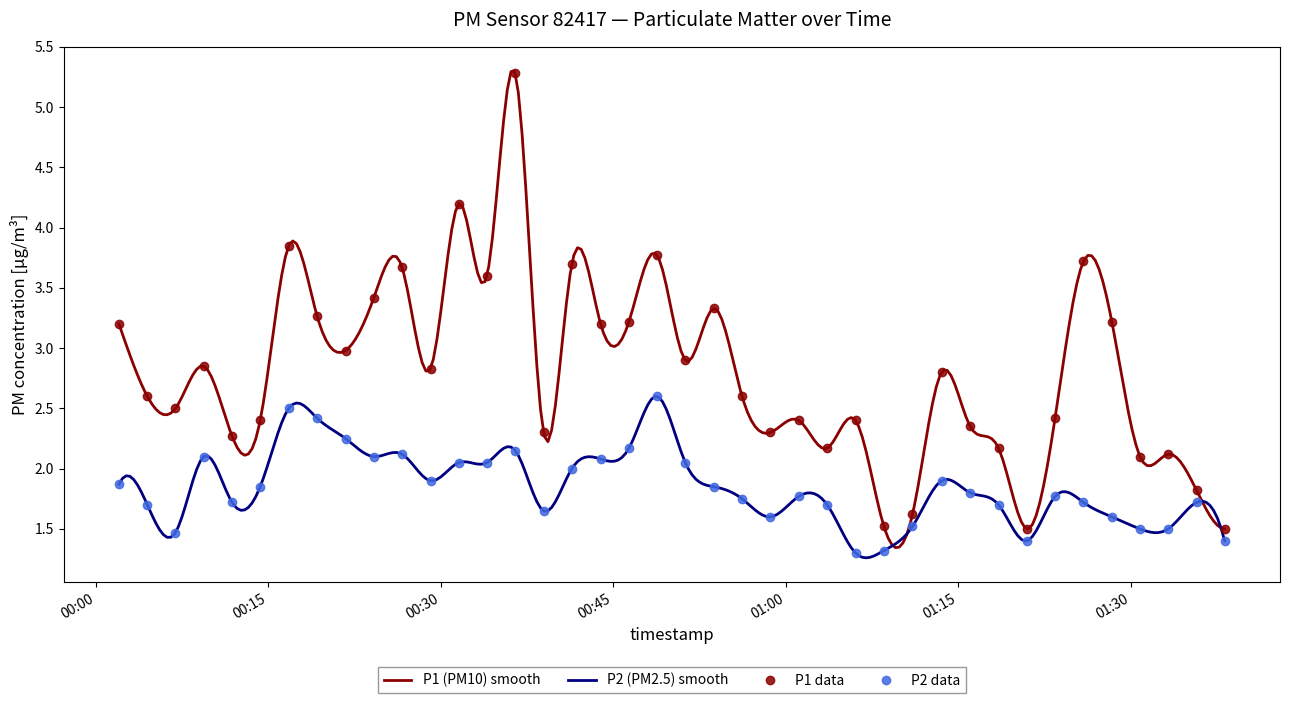

The value of P2 at 2023-11-22T00:36:29 is 2.1. True or false?

True